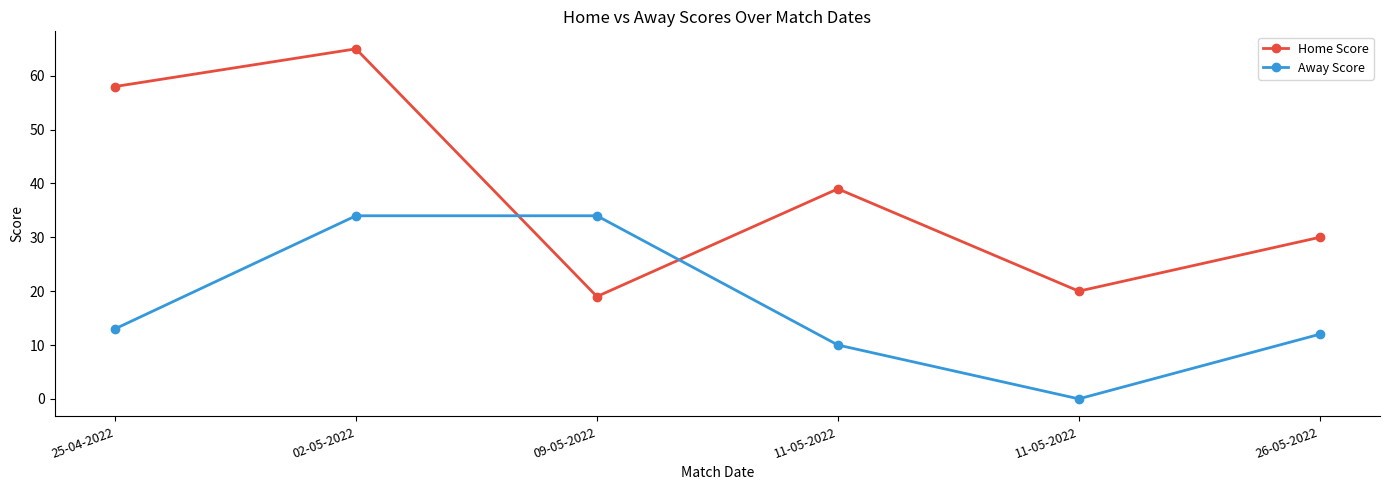

How many categories are shown in the chart?

6